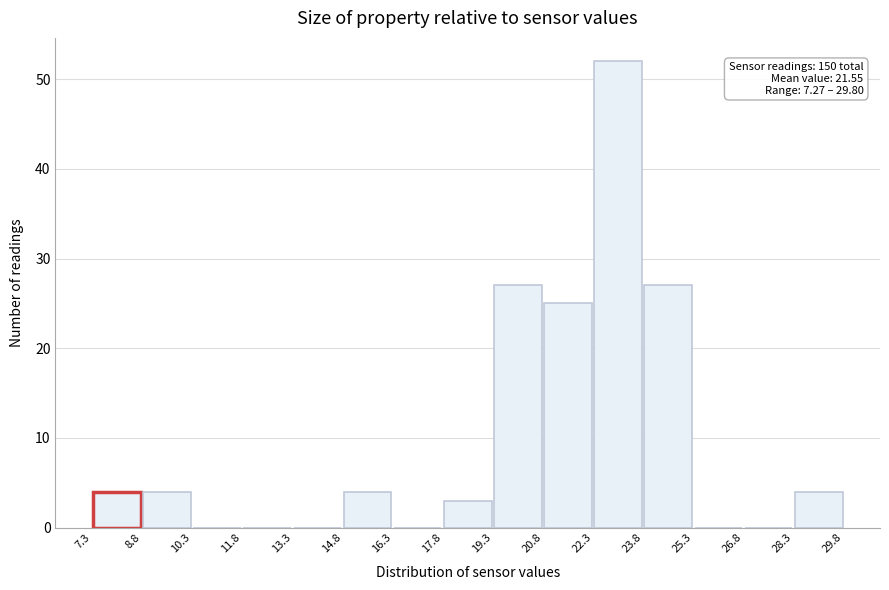

Which range on the x-axis has the tallest bar?

22.3 to 23.8